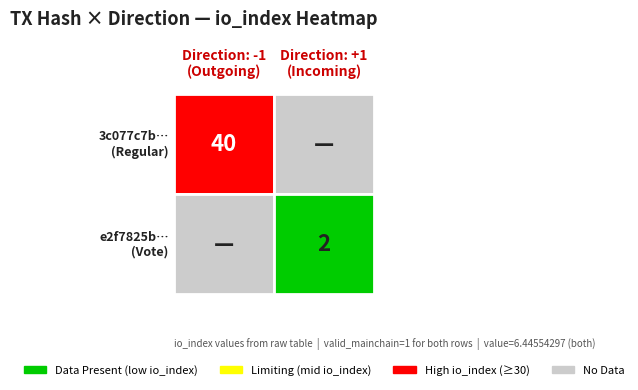

At how many categories does at least one series exceed 6?

1